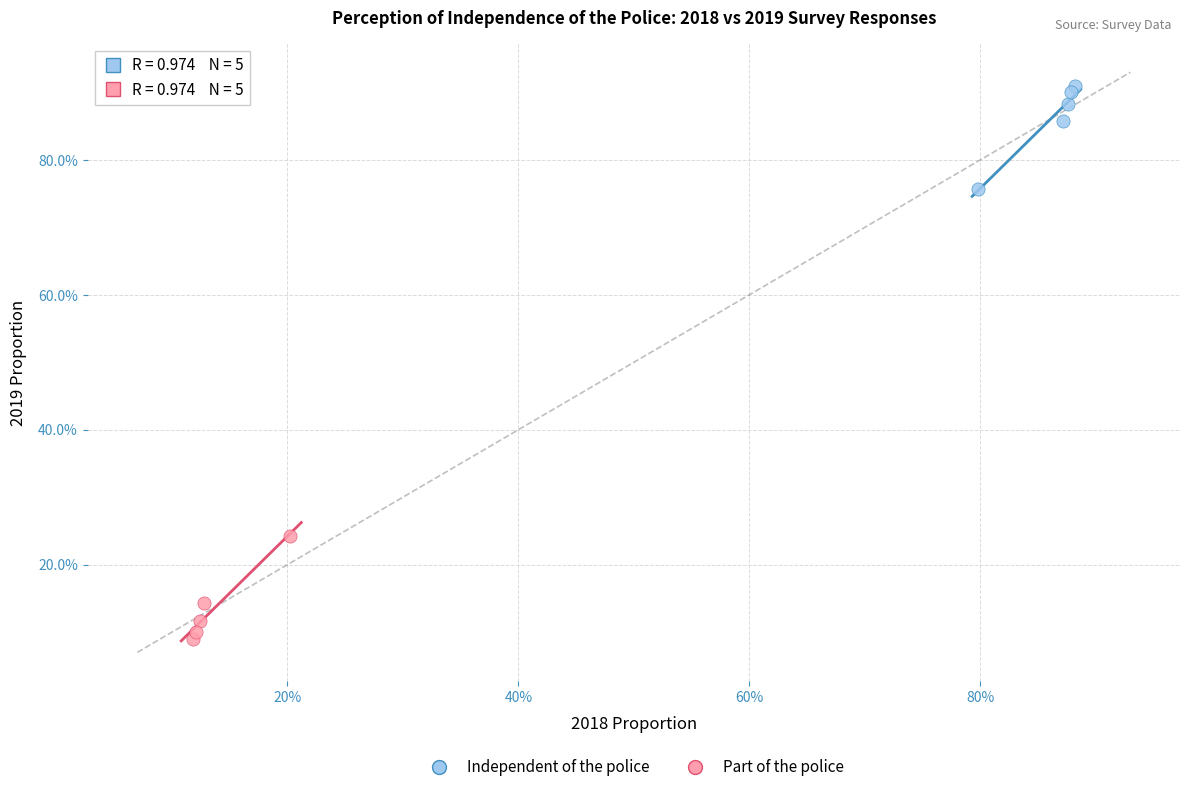

Which series reaches the maximum Y coordinate?

Independent of the police